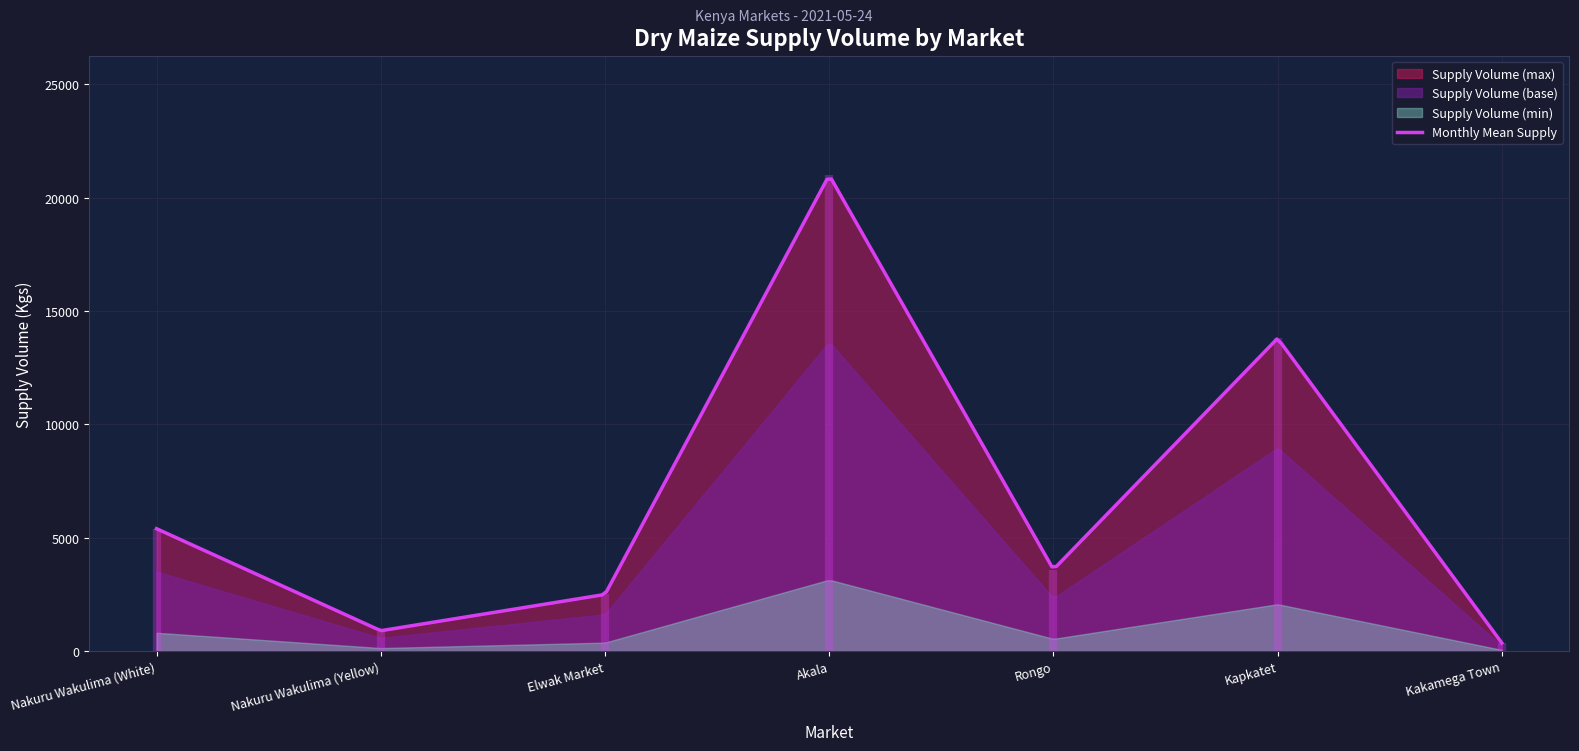

Reading right to left, list all the values displayed in this chart.

Kakamega Town=360	Kapkatet=13800	Rongo=3600	Akala=21000	Elwak Market=2500	Nakuru Wakulima (Yellow)=900	Nakuru Wakulima (White)=5400